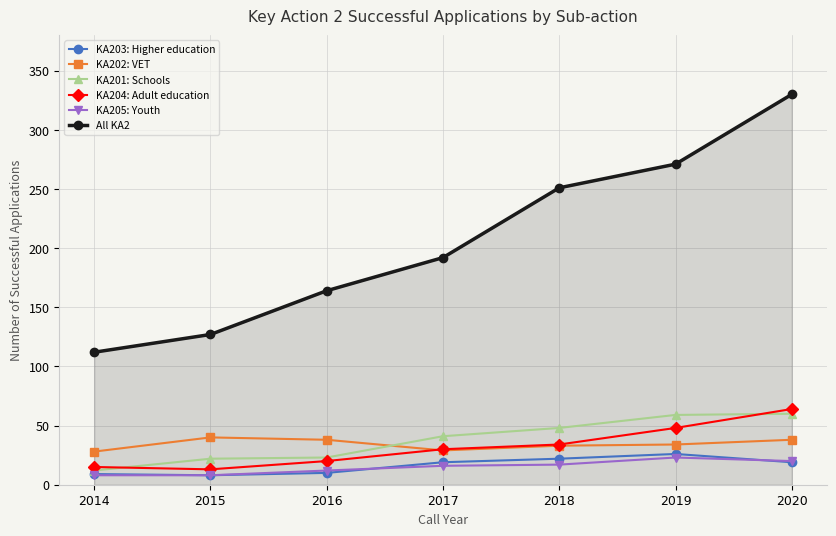

At how many categories does at least one series exceed 249?

3